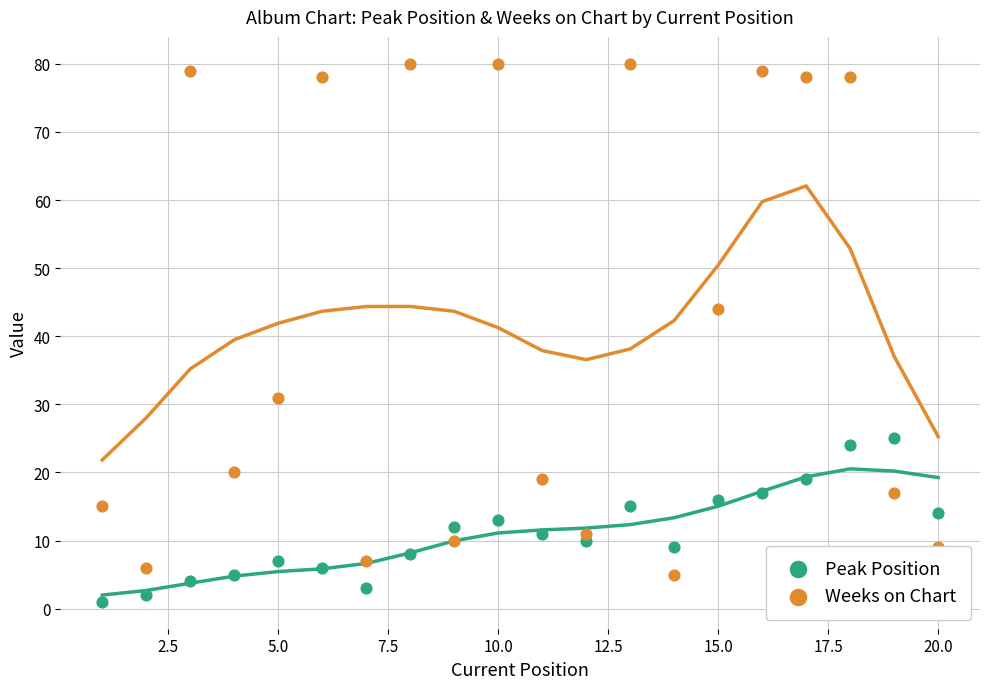

Is the value of Peak Position at 12 greater than the value of Weeks on Chart at 15?

No